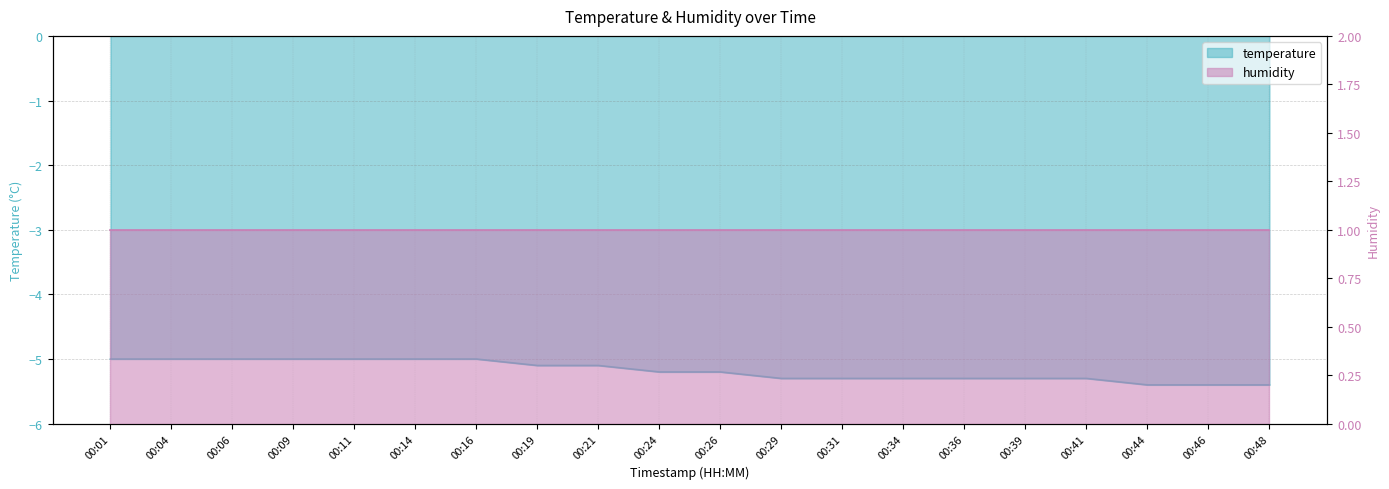

What is the sum of the values at 00:26 and 00:01?

-10.2